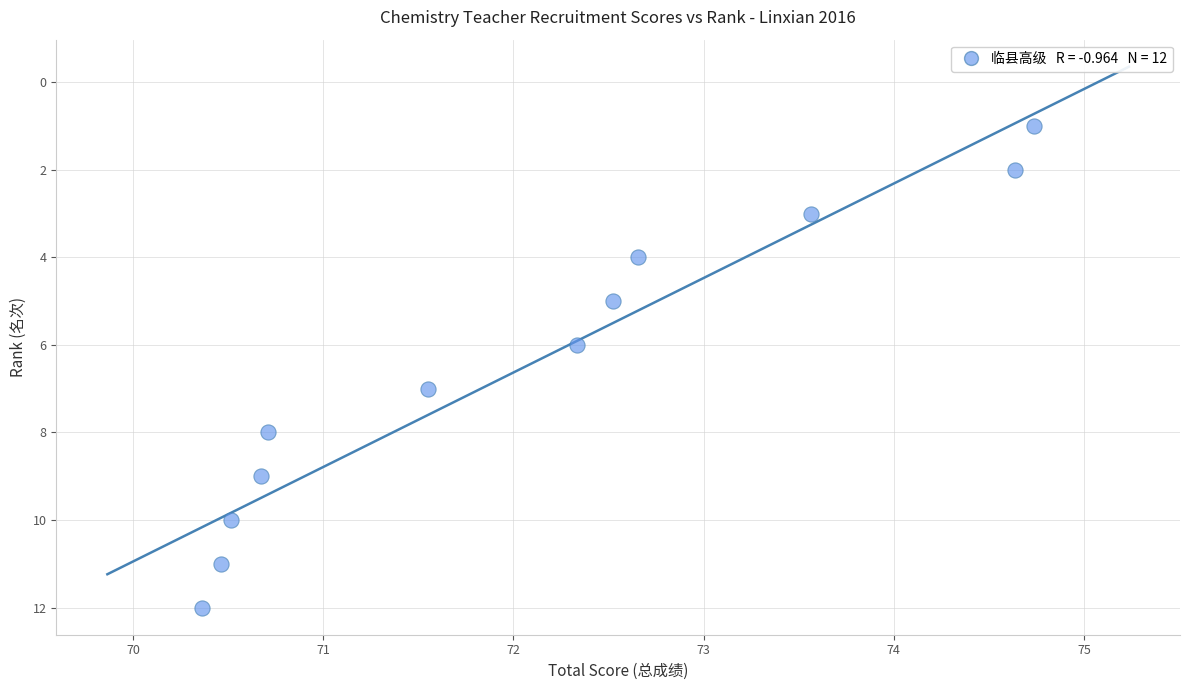

What is the range of Y values (max minus min)?

11